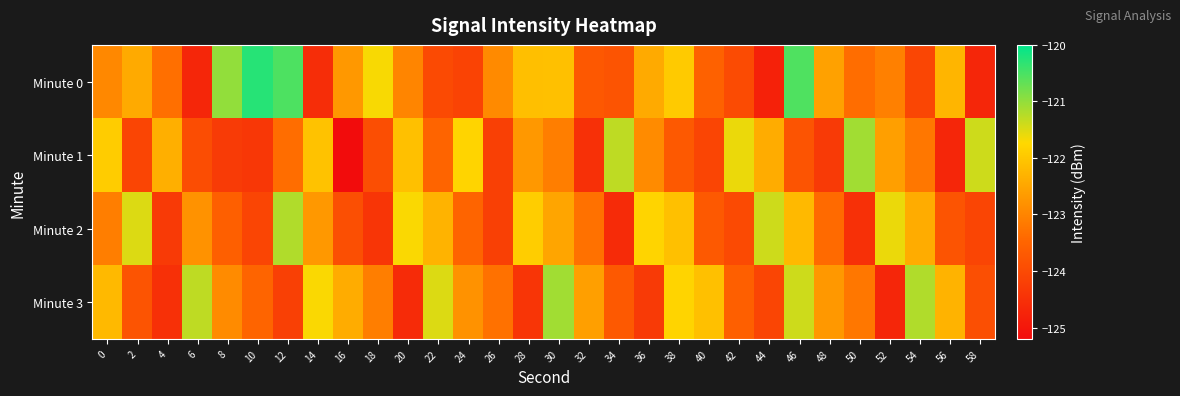

List the series in order of their peak value, highest first.

Minute 0, Minute 1, Minute 3, Minute 2